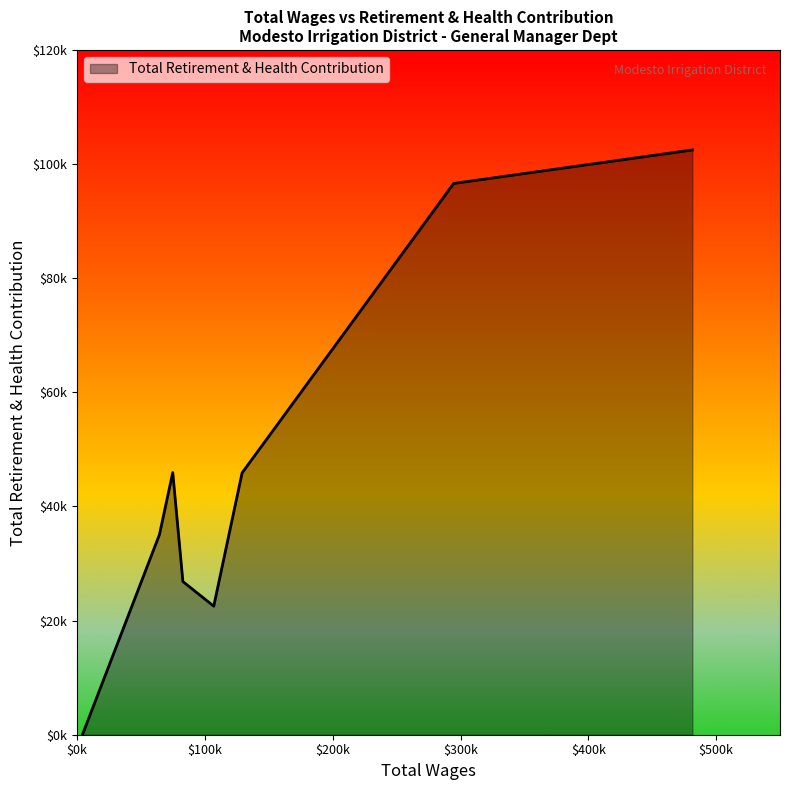

What is the difference between the maximum and minimum values?

102471